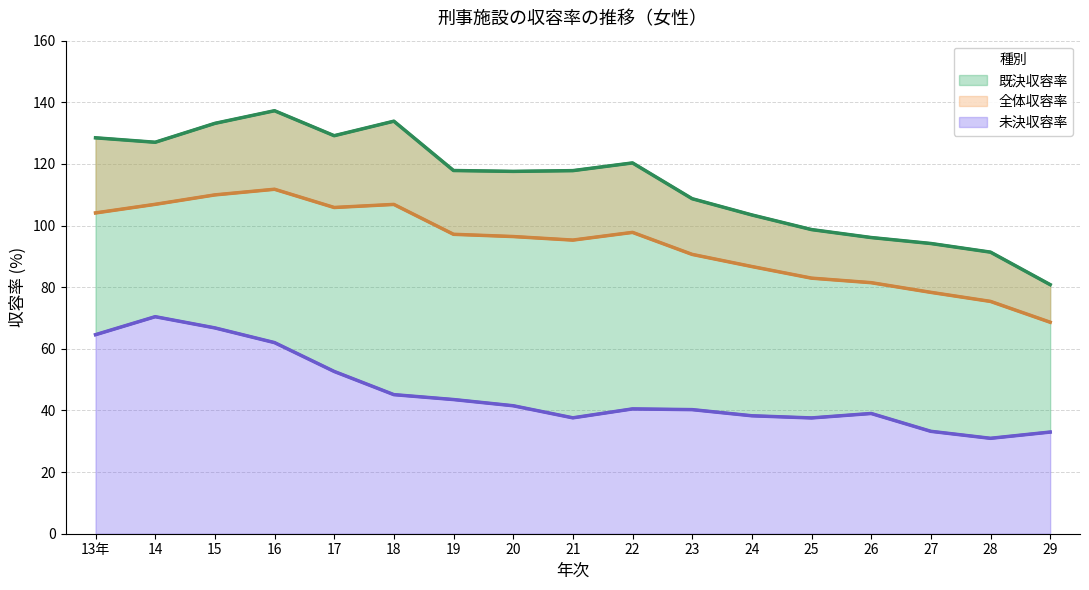

What is the value of the 全体収容率 point at the 1st from the left?

104.1